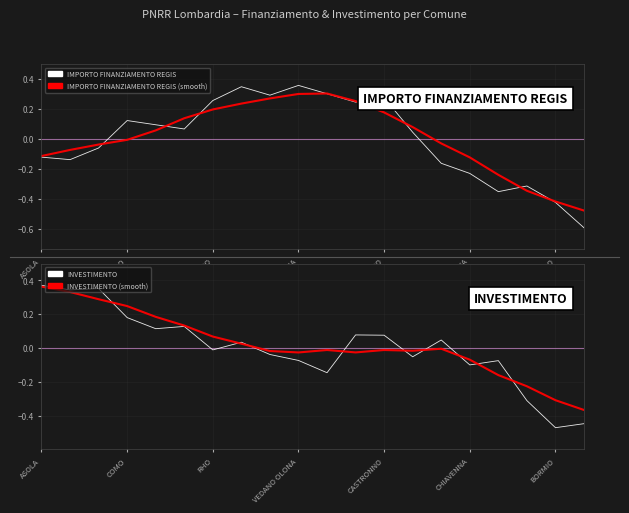

Rank the series at ASOLA from highest to lowest value.

INVESTIMENTO, INVESTIMENTO (smooth), IMPORTO FINANZIAMENTO REGIS (smooth), IMPORTO FINANZIAMENTO REGIS